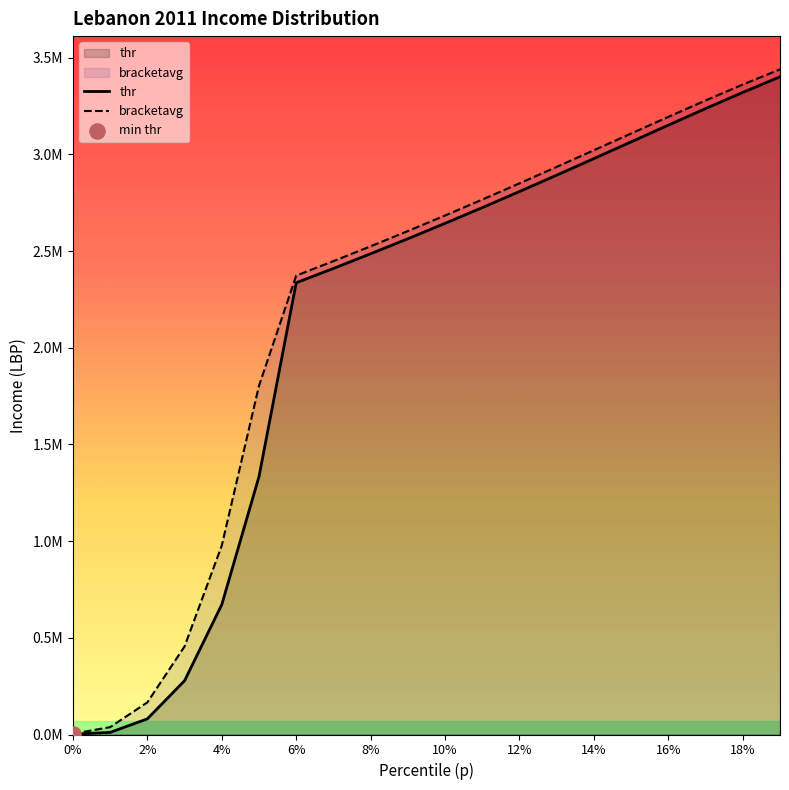

At how many categories does at least one series exceed 72804?

18